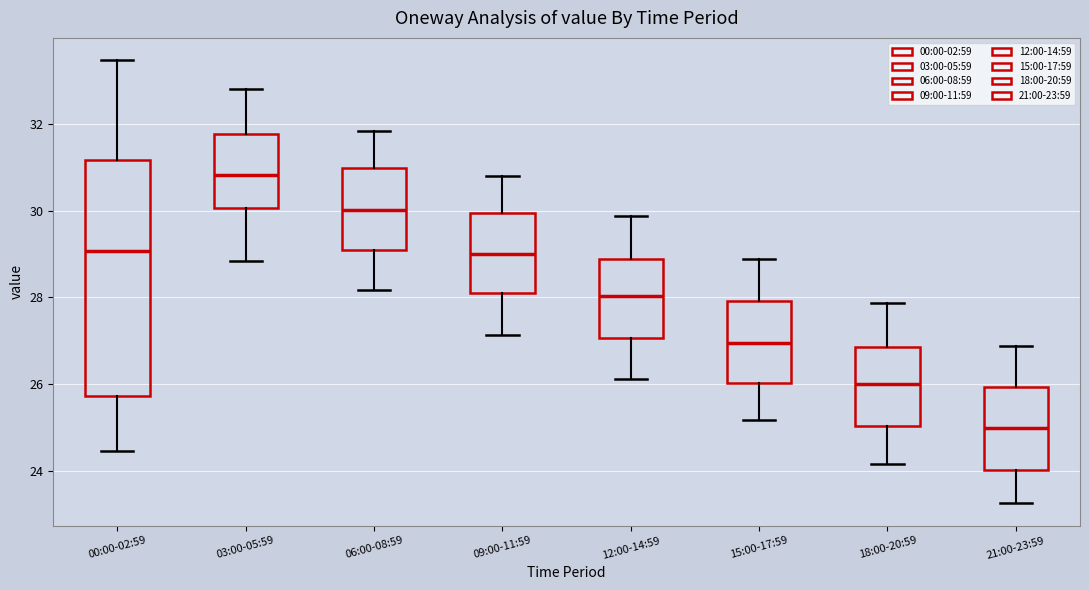

Reading left to right, read every box against the y-axis: the position of its median line, the range the box covers, and the ends of its whiskers. The values are not printed on the chart, so give them approximately, as read against the axis.

00:00-02:59: median 29.0, box 25.8 to 31.2, whiskers 24.4 to 33.4
03:00-05:59: median 30.8, box 30.0 to 31.8, whiskers 28.8 to 32.8
06:00-08:59: median 30.0, box 29.0 to 31.0, whiskers 28.2 to 31.8
09:00-11:59: median 29.0, box 28.0 to 30.0, whiskers 27.2 to 30.8
12:00-14:59: median 28.0, box 27.0 to 28.8, whiskers 26.2 to 29.8
15:00-17:59: median 27.0, box 26.0 to 28.0, whiskers 25.2 to 28.8
18:00-20:59: median 26.0, box 25.0 to 26.8, whiskers 24.2 to 27.8
21:00-23:59: median 25.0, box 24.0 to 26.0, whiskers 23.2 to 26.8